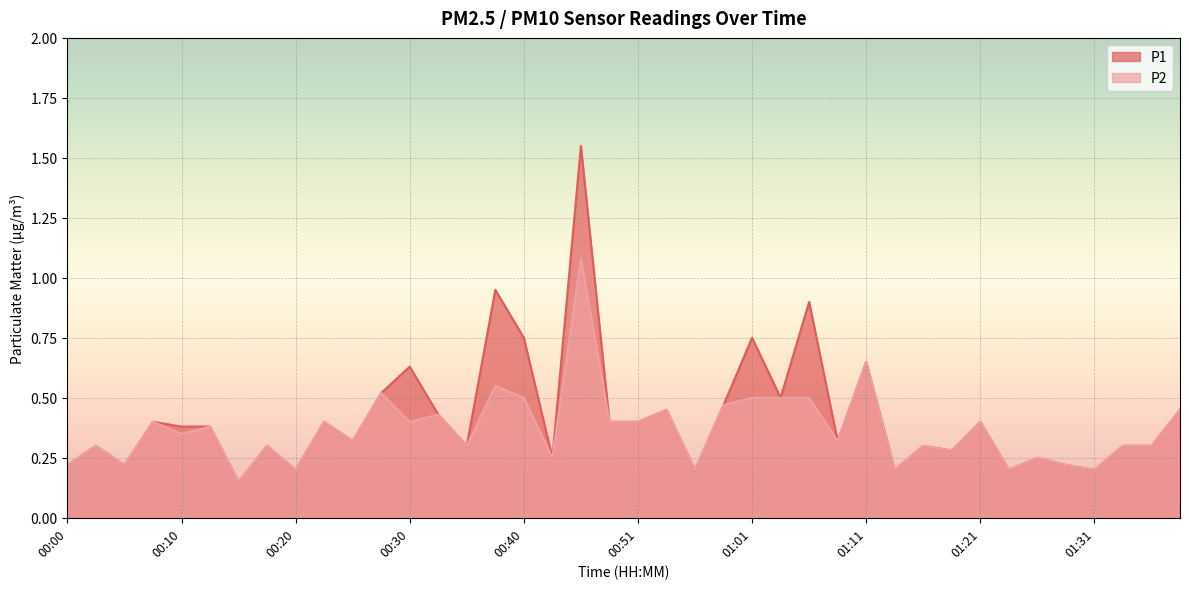

What is the greatest value displayed?

1.6